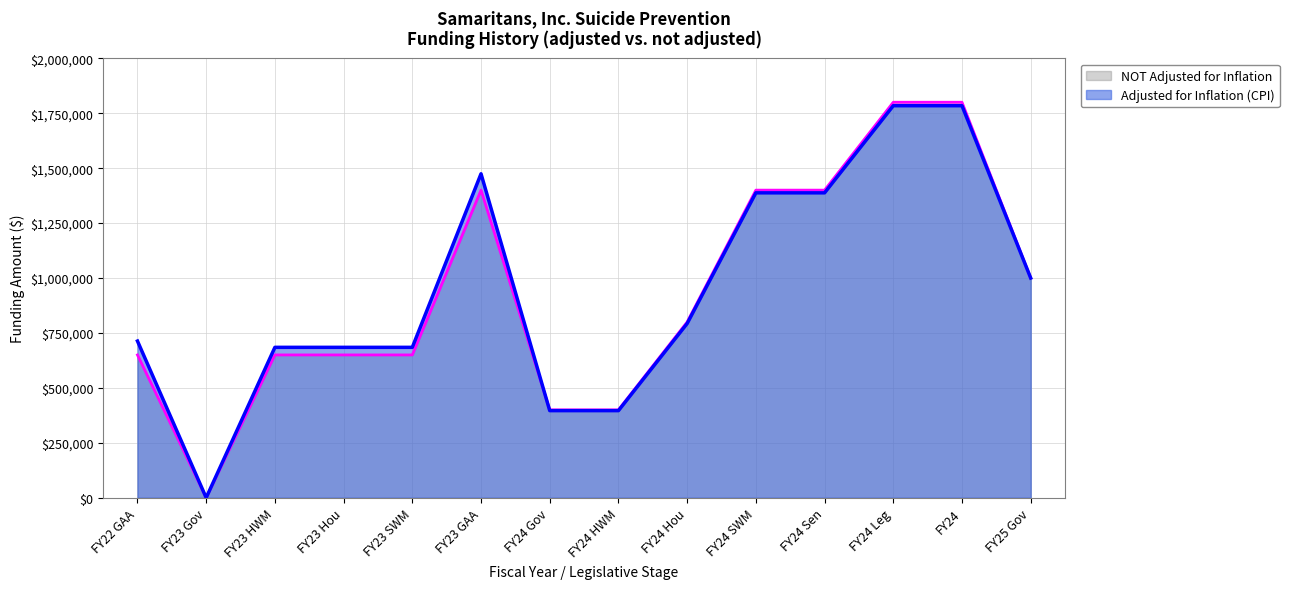

What is the highest value of the Adjusted for Inflation (CPI) series?

1784227